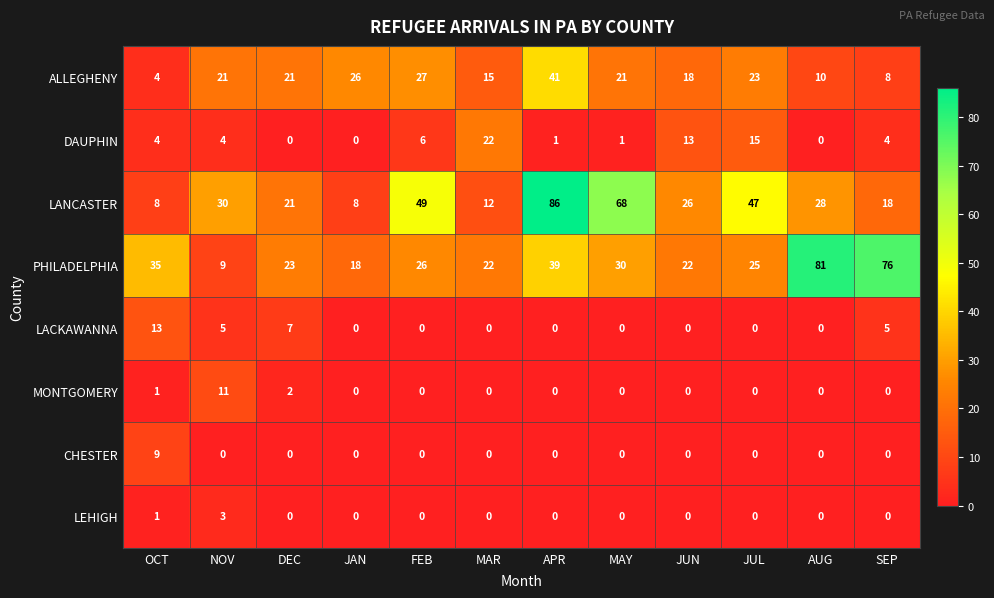

How many categories are shown in the chart?

12